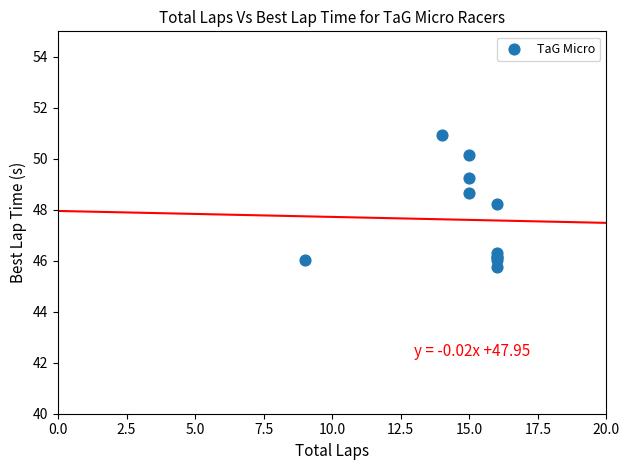

What Y value in the scatter plot is closest to 48?

48.2